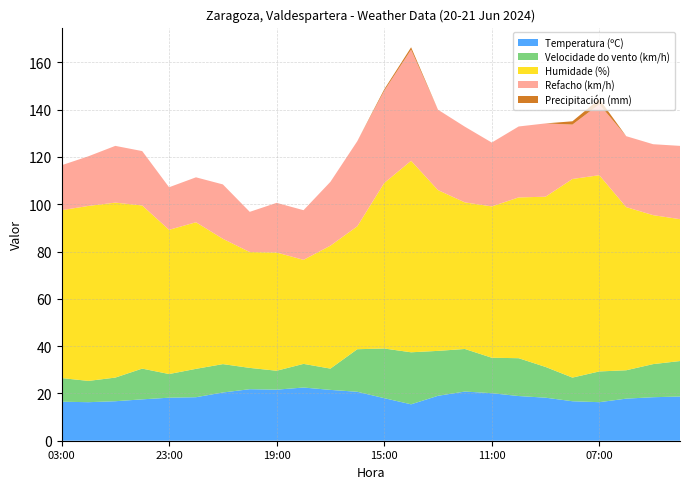

Reading left to right, what are all the values shown in this chart?

Temperatura (ºC): 16.5	16.3	16.7	17.5	18.2	18.4	20.4	21.8	21.6	22.5	21.5	20.7	18.0	15.4	19.0	20.8	20.1	18.9	18.2	16.7	16.3	17.8	18.4	18.7
Velocidade do vento (km/h): 10.0	9.0	10.0	13.0	10.0	12.0	12.0	9.0	8.0	10.0	9.0	18.0	21.0	22.0	19.0	18.0	15.0	16.0	13.0	10.0	13.0	12.0	14.0	15.0
Humidade (%): 71.0	74.0	74.0	69.0	61.0	62.0	53.0	49.0	50.0	44.0	52.0	52.0	70.0	81.0	68.0	62.0	64.0	68.0	72.0	84.0	83.0	69.0	63.0	60.0
Refacho (km/h): 19.0	21.0	24.0	23.0	18.0	19.0	23.0	17.0	21.0	21.0	27.0	36.0	39.0	47.0	34.0	32.0	27.0	30.0	31.0	23.0	30.0	30.0	30.0	31.0
Precipitación (mm): 0.0	0.0	0.0	0.0	0.0	0.0	0.0	0.0	0.0	0.0	0.0	0.0	0.6	1.0	0.0	0.0	0.0	0.0	0.0	1.4	2.2	0.0	0.0	0.0